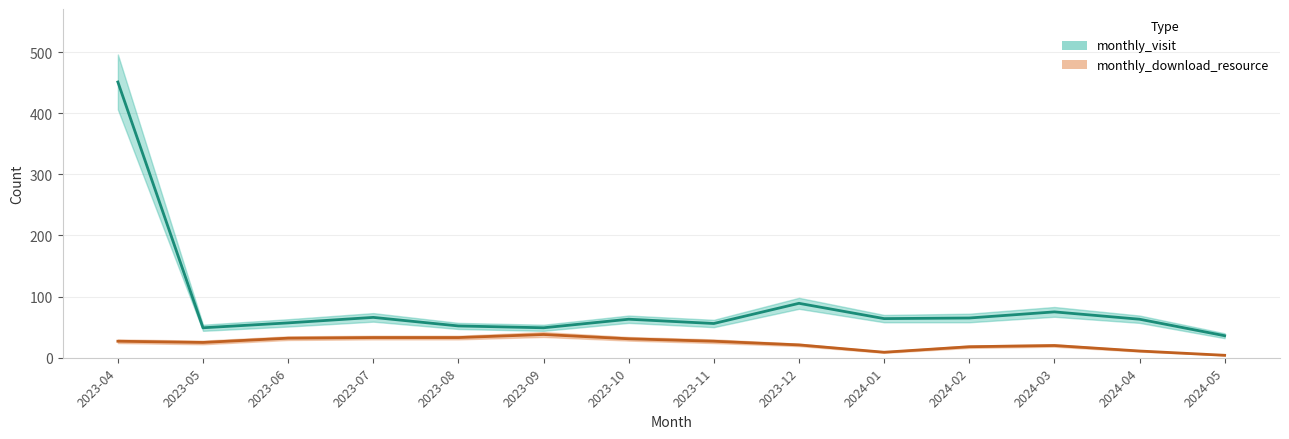

The monthly_visit series shows 66 at 2023-07. True or false?

True